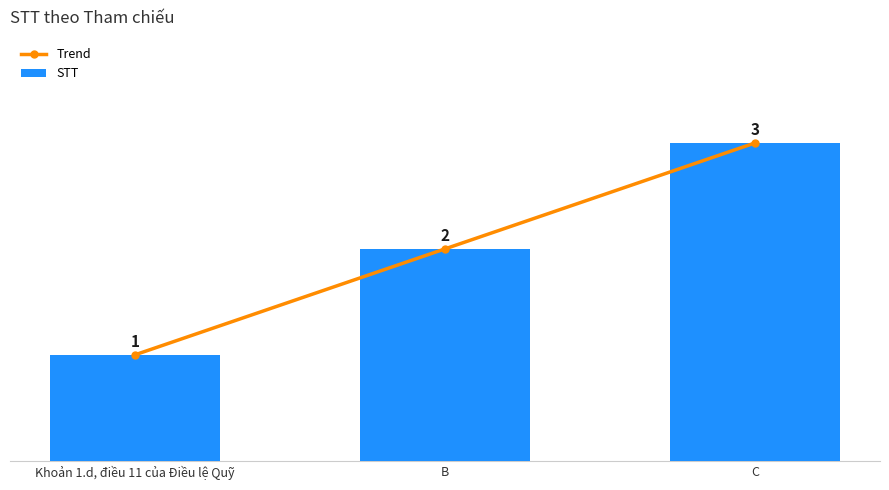

What are all the series names shown in the legend?

Trend, STT